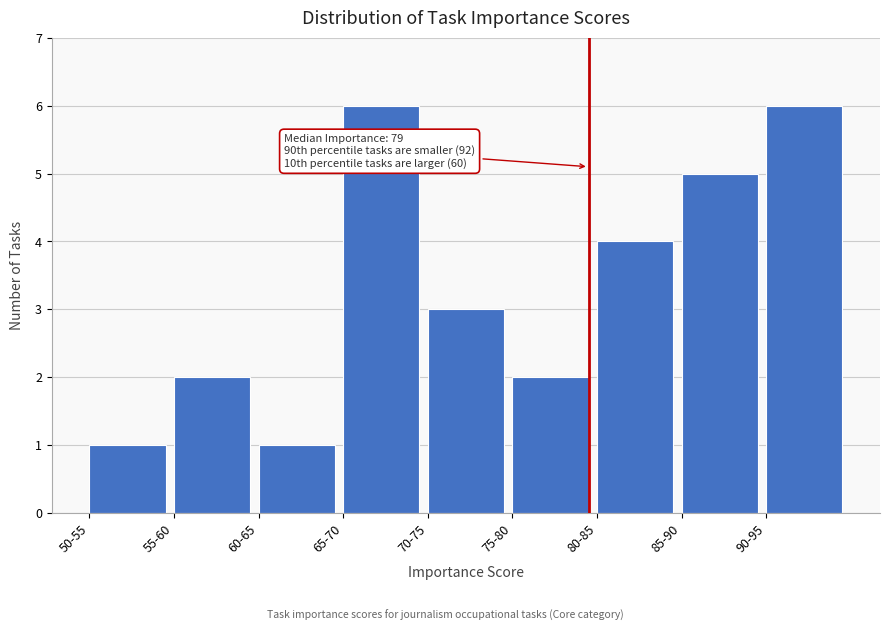

Reading left to right, transcribe all the data shown in this chart.

1	2	1	6	3	2	4	5	6